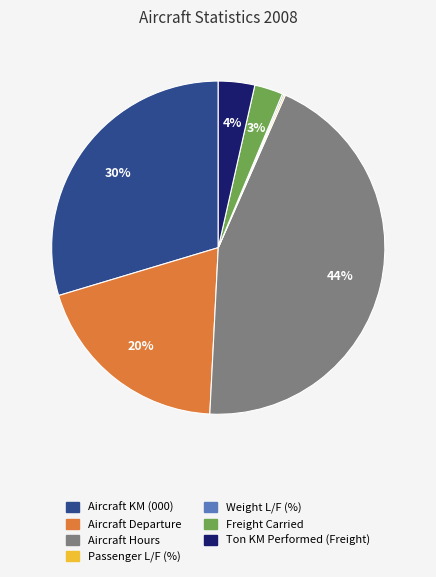

To the nearest percent, what is the difference between the largest and smallest slice percentages?

44%